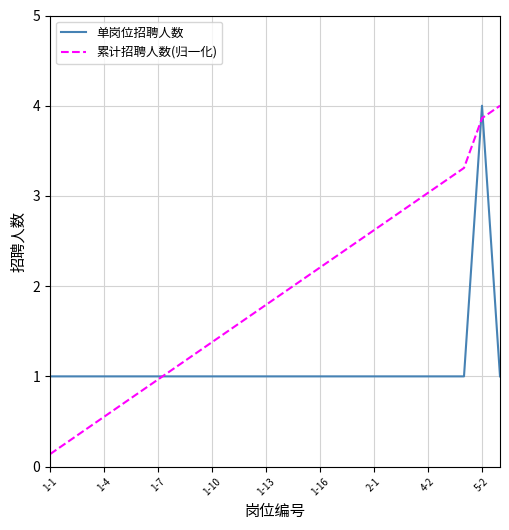

Which series has the largest total across all categories?

累计招聘人数(归一化)